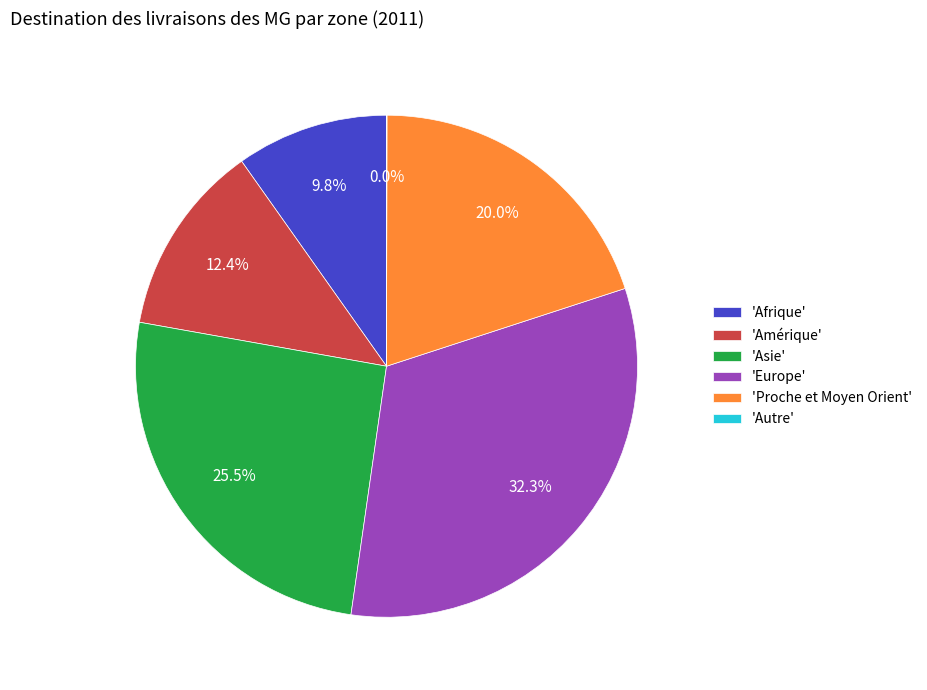

Is there a majority slice in this chart?

No